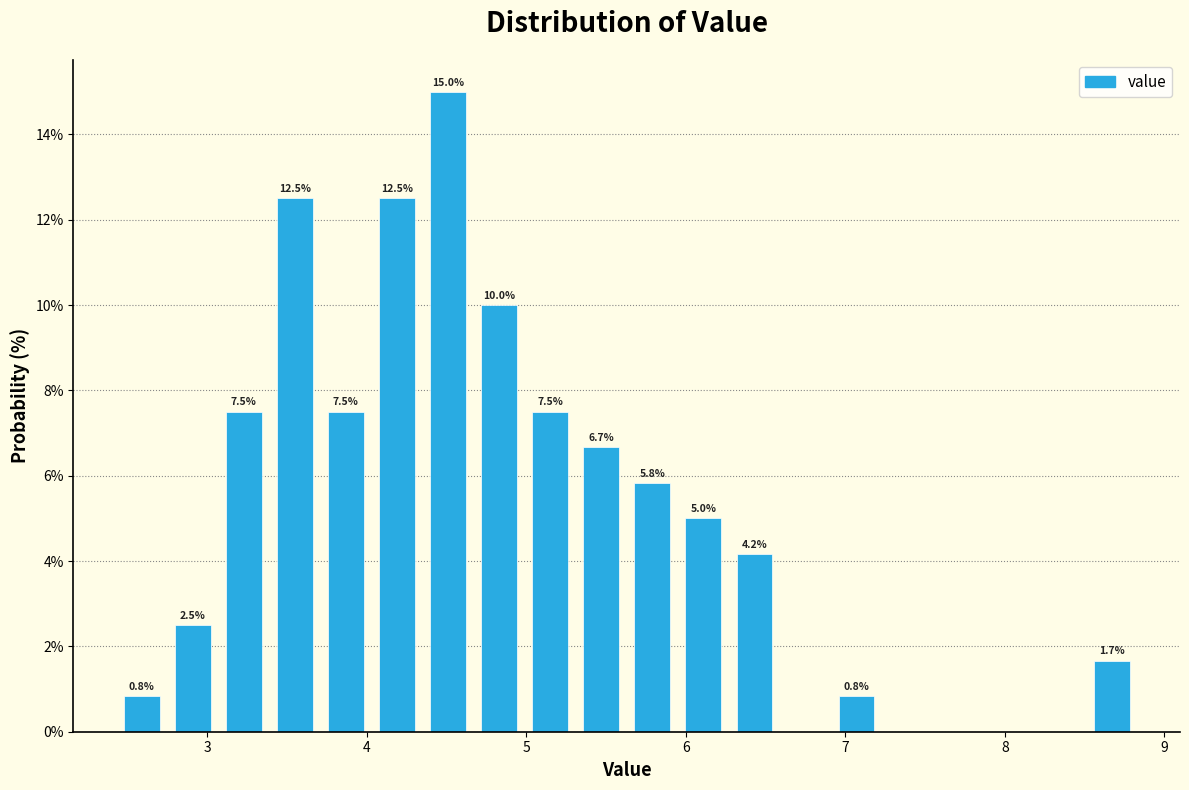

Around what value on the x-axis is the tallest bar? Give the approximate position of its centre, as read against the axis.

4.5